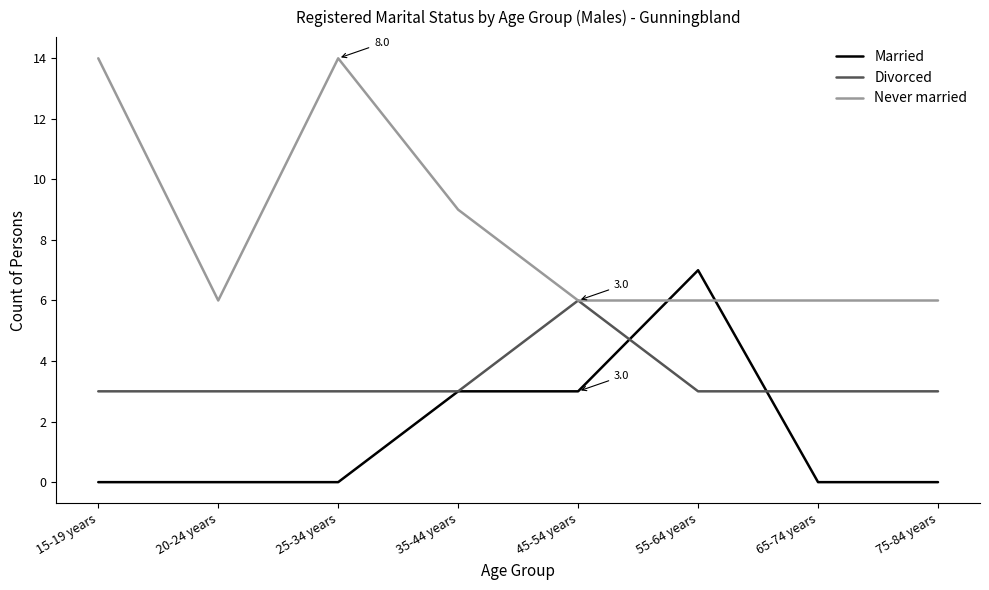

Count the number of data series in this chart.

3